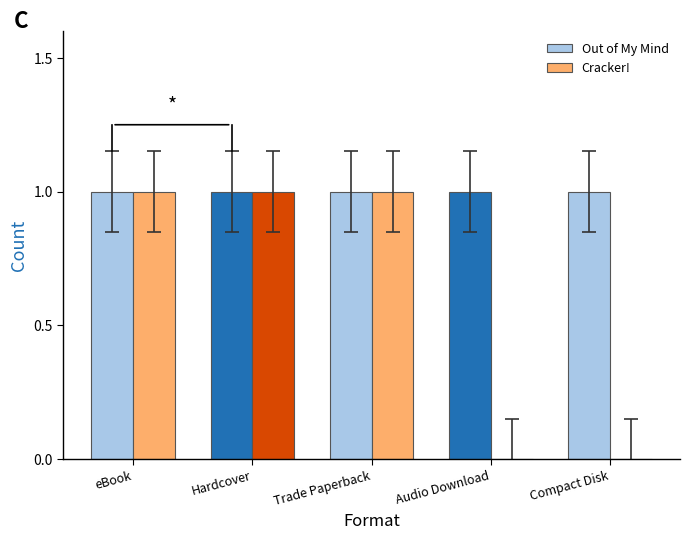

How many series are shown in this chart?

2